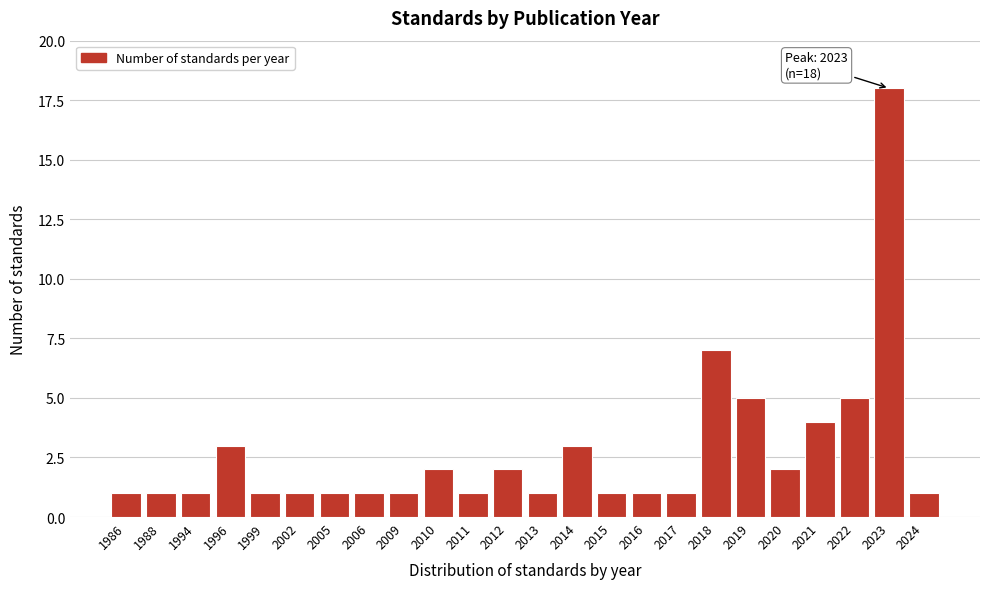

Reading left to right, list all the values displayed in this chart.

1986=1	1988=1	1994=1	1996=3	1999=1	2002=1	2005=1	2006=1	2009=1	2010=2	2011=1	2012=2	2013=1	2014=3	2015=1	2016=1	2017=1	2018=7	2019=5	2020=2	2021=4	2022=5	2023=18	2024=1